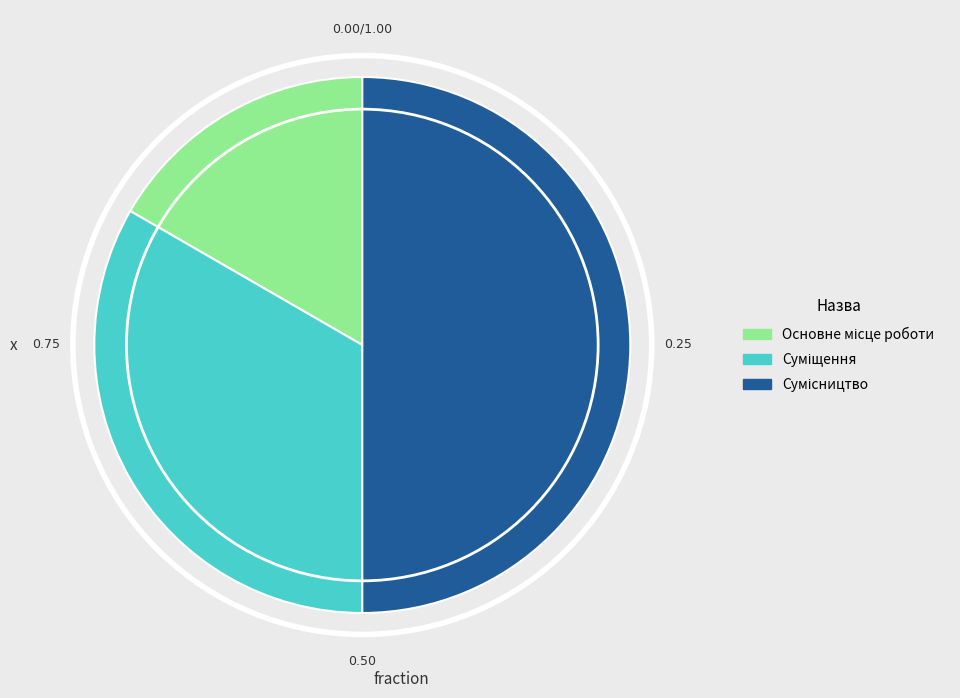

Combined, what portion of the pie is Суміщення and Основне місце роботи?

50.0%